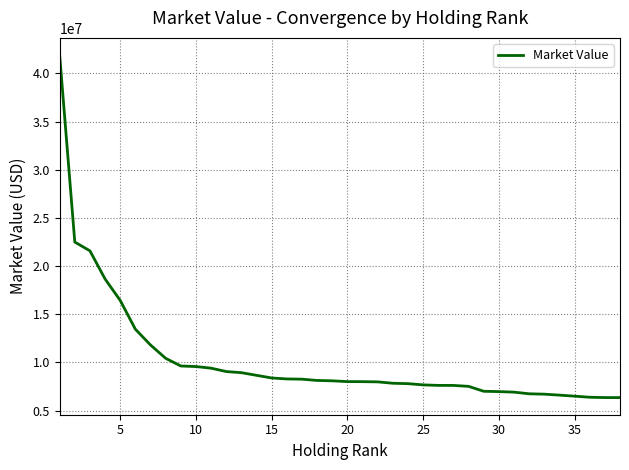

What is the maximum value shown in the chart?

41905499.2